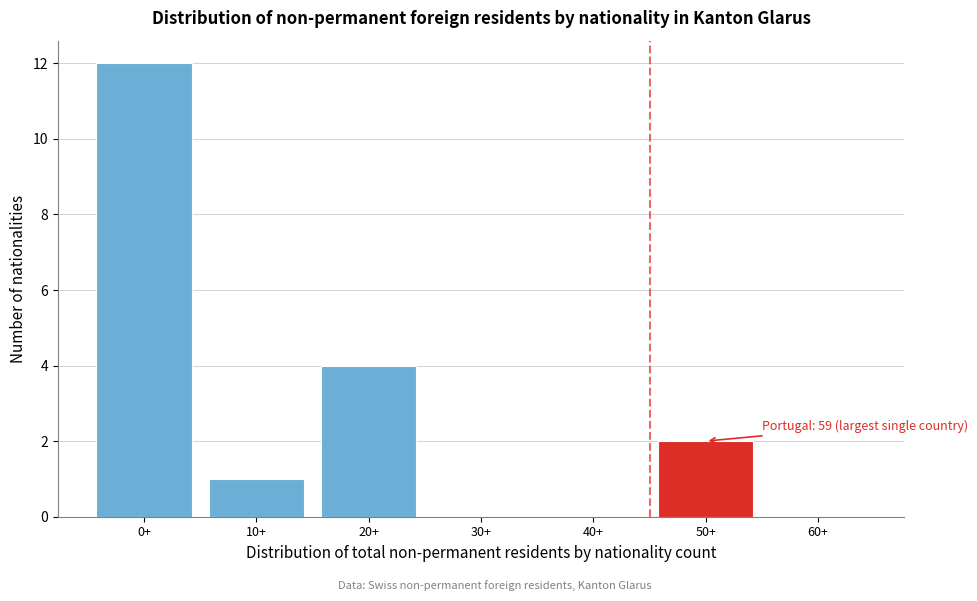

Reading right to left, list all the values displayed in this chart.

60+=0	50+=2	40+=0	30+=0	20+=4	10+=1	0+=12